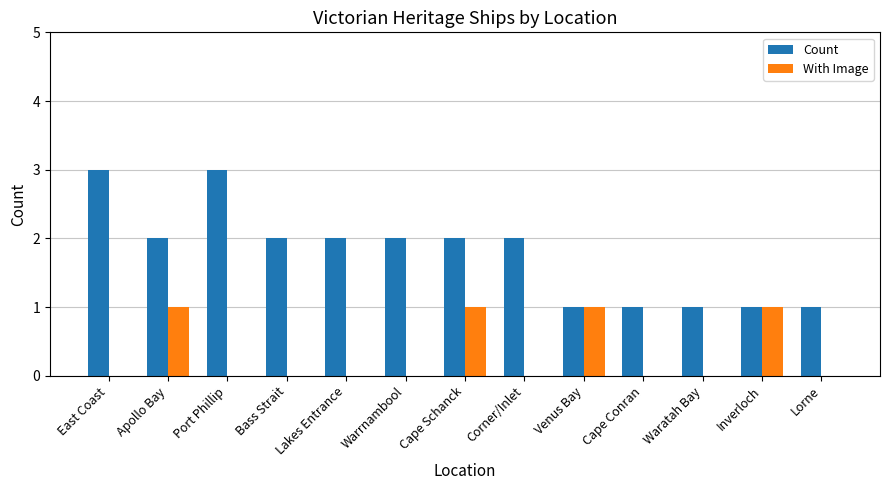

Which series has the largest total across all categories?

Count